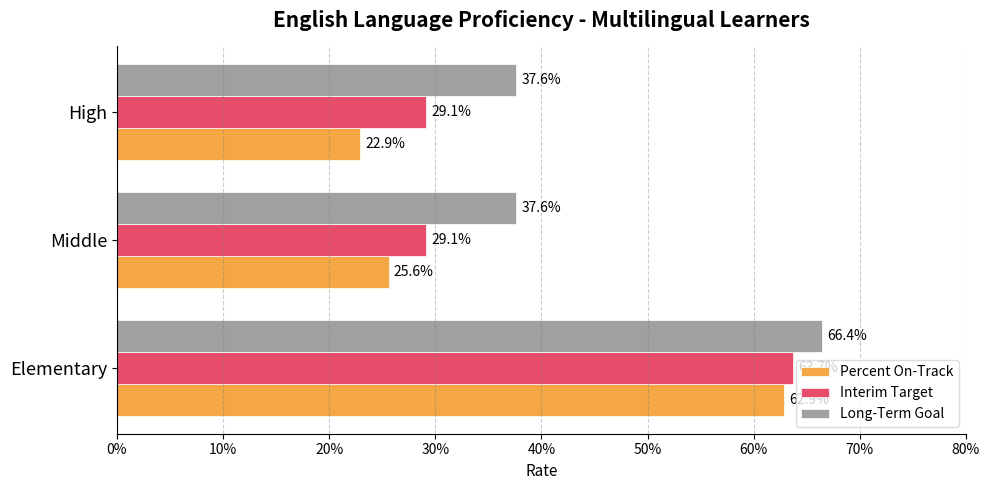

What is the value of the Interim Target bar at the 3rd from the left?

0.3